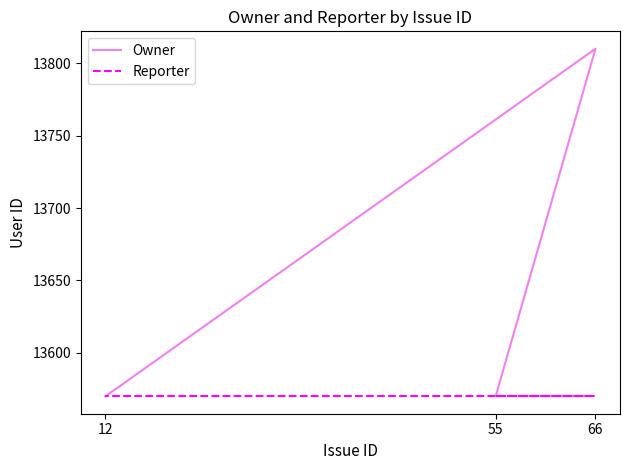

At how many categories does at least one series exceed 13780?

1